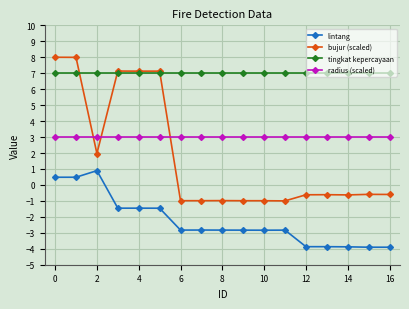

Does the chart display data point markers on the line(s)?

Yes